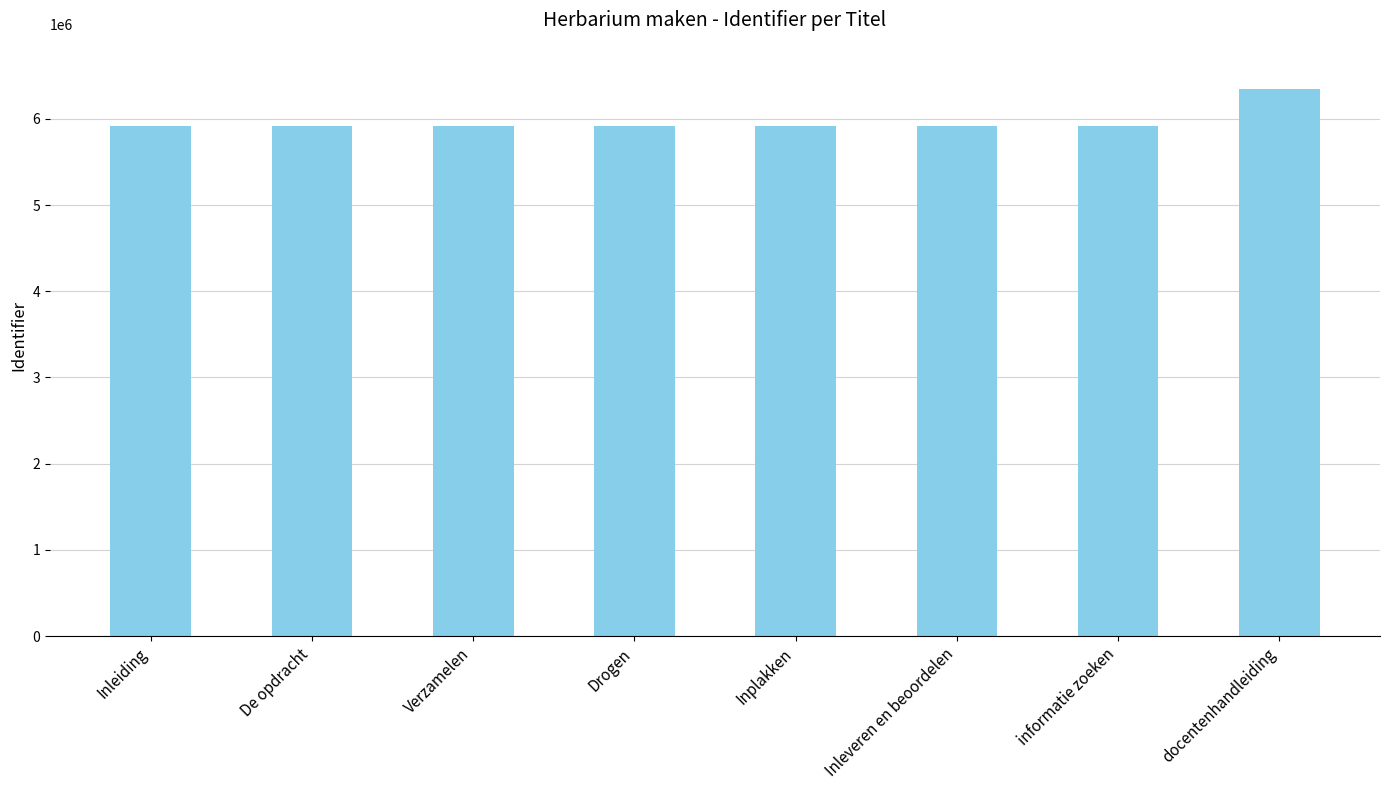

What is the difference between the maximum and minimum values?

430924